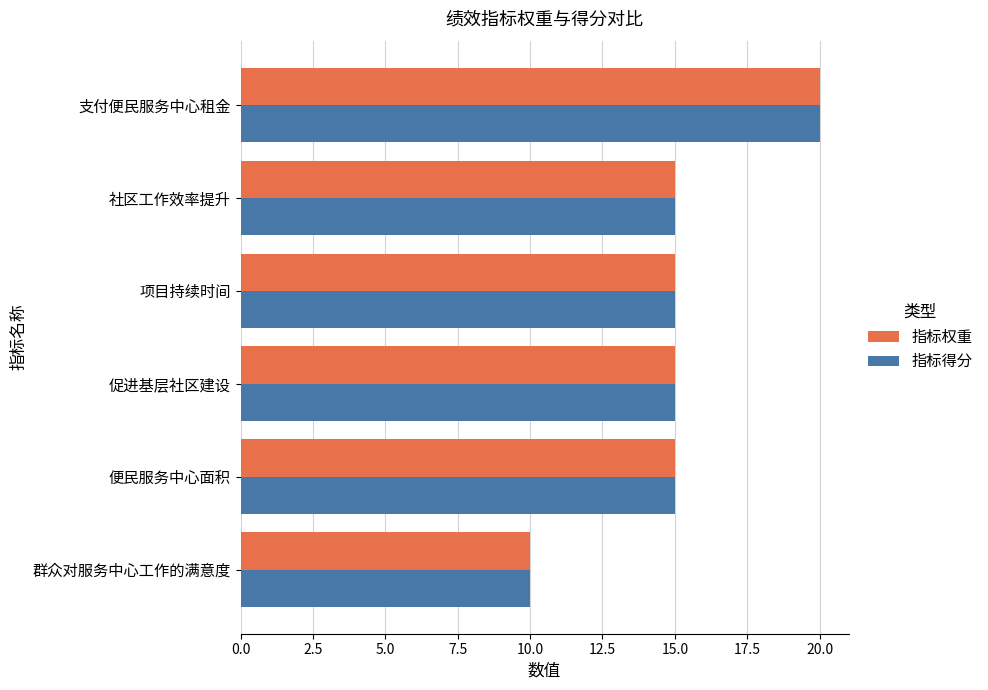

The value of 指标得分 at 支付便民服务中心租金 is 30. True or false?

False